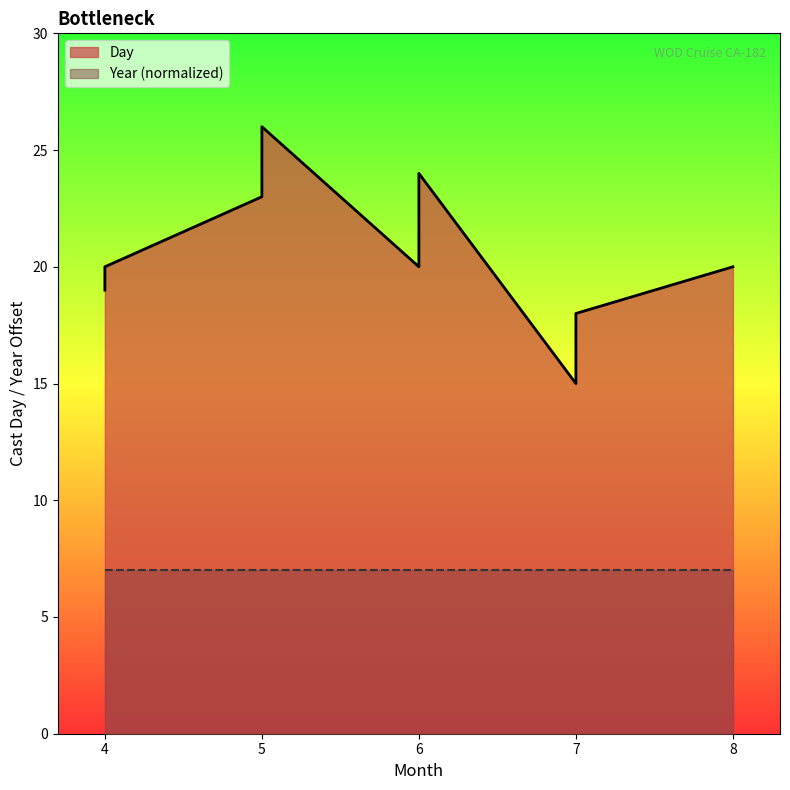

Where is the data nearest to the value 20?

4